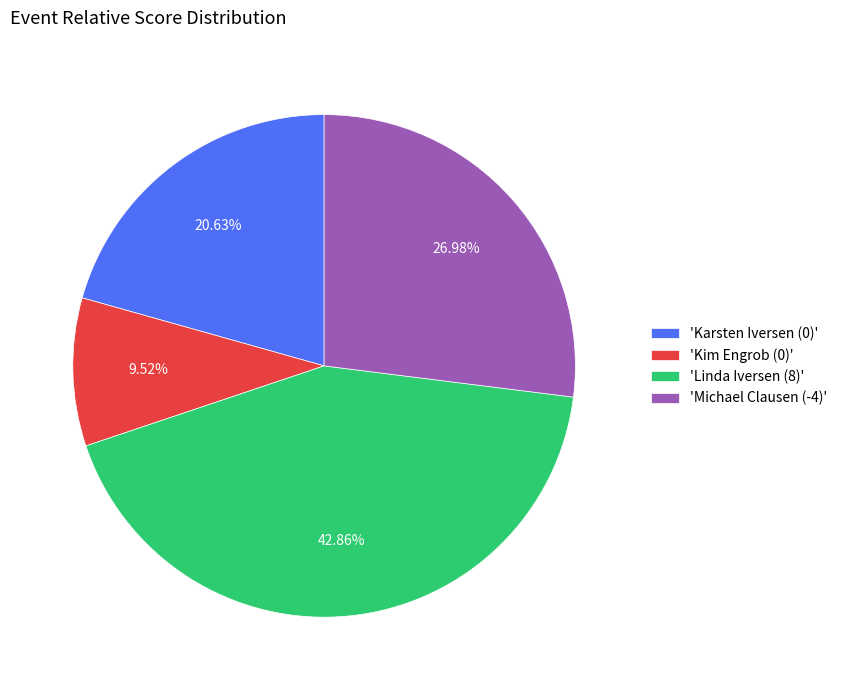

Between 'Linda Iversen (8)' and 'Kim Engrob (0)', which is larger?

'Linda Iversen (8)'